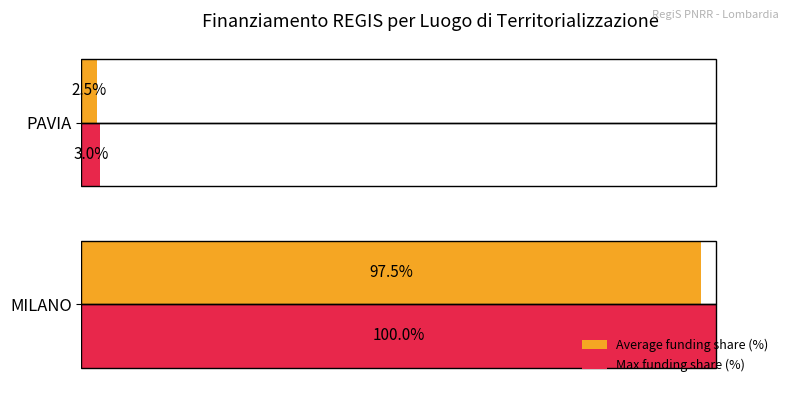

Where is Max funding share (%) nearest to the value 51?

PAVIA